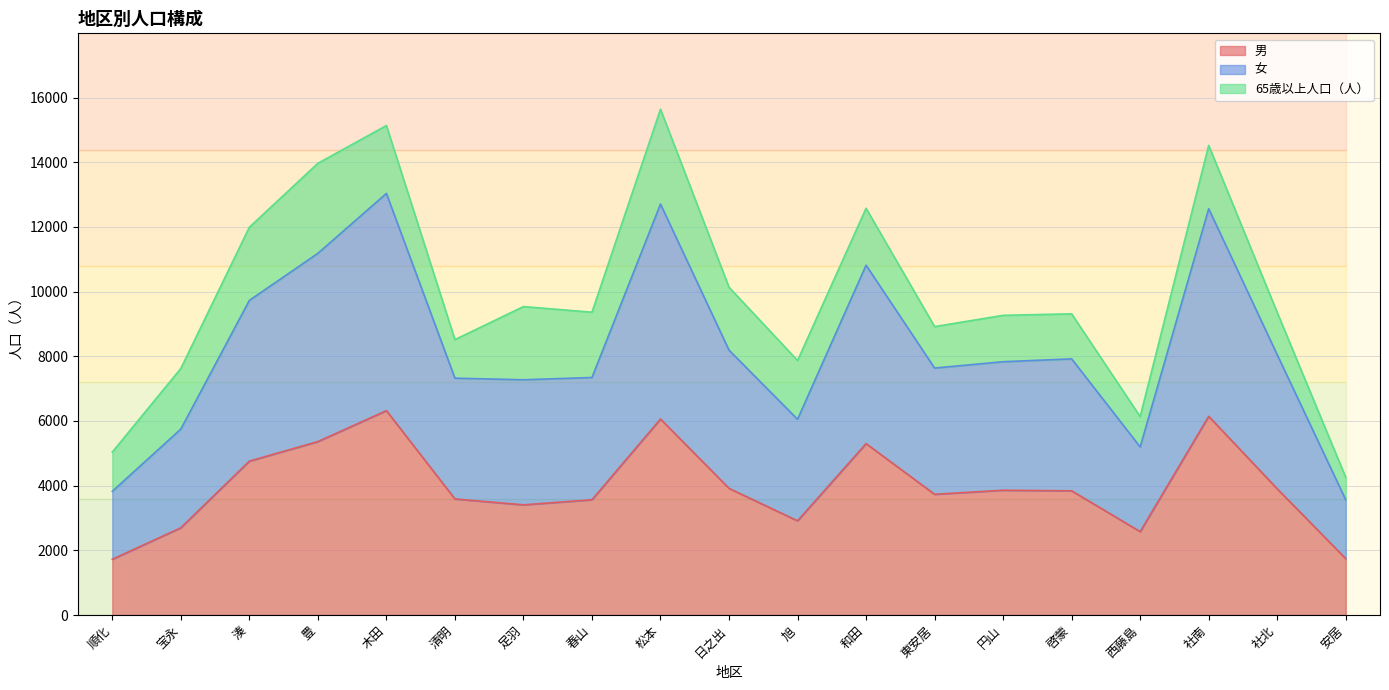

True or false: 男 has a value of 1743 at 安居.

True